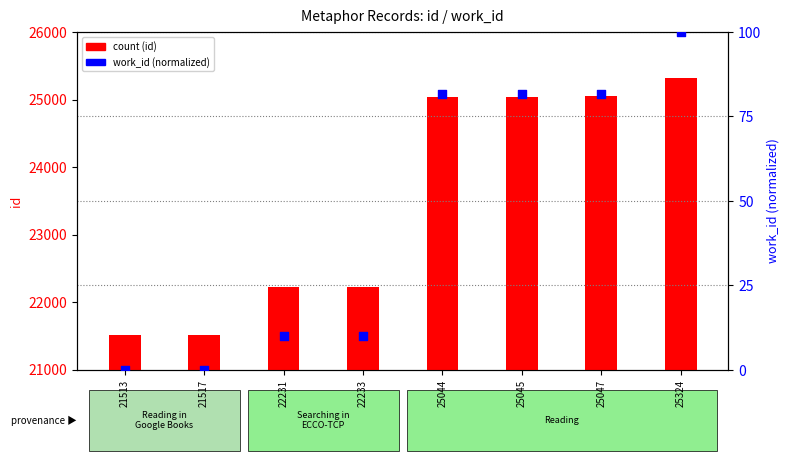

Which series has the widest spread of Y values?

count